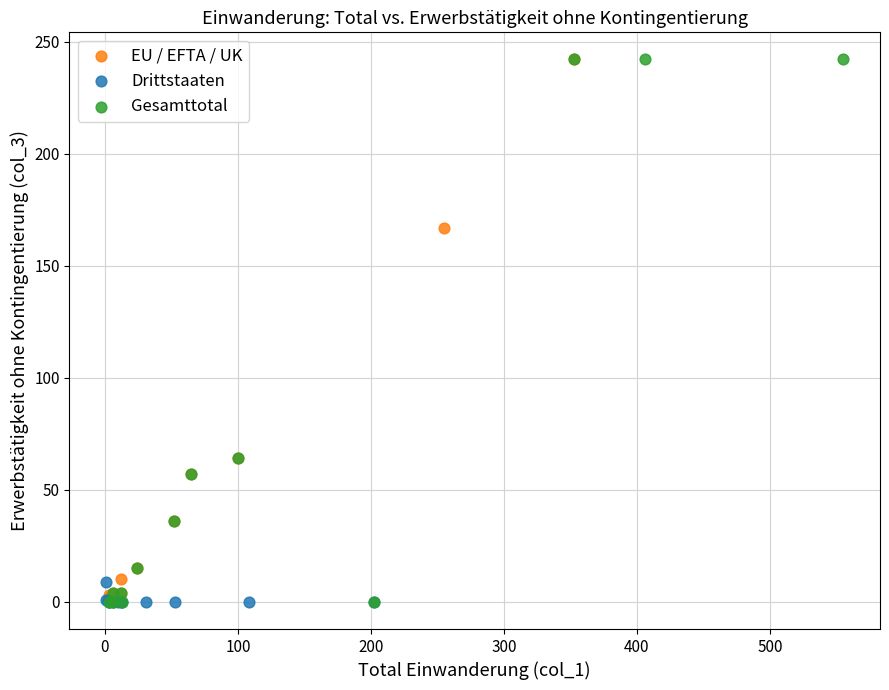

What are all the series names shown in the legend?

EU / EFTA / UK, Drittstaaten, Gesamttotal